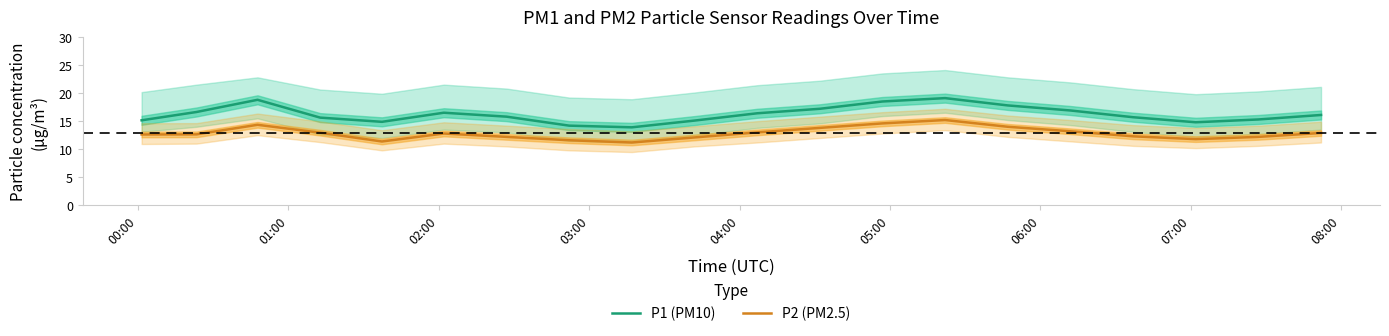

True or false: P1 (PM10) and P2 (PM2.5) intersect in this chart.

False